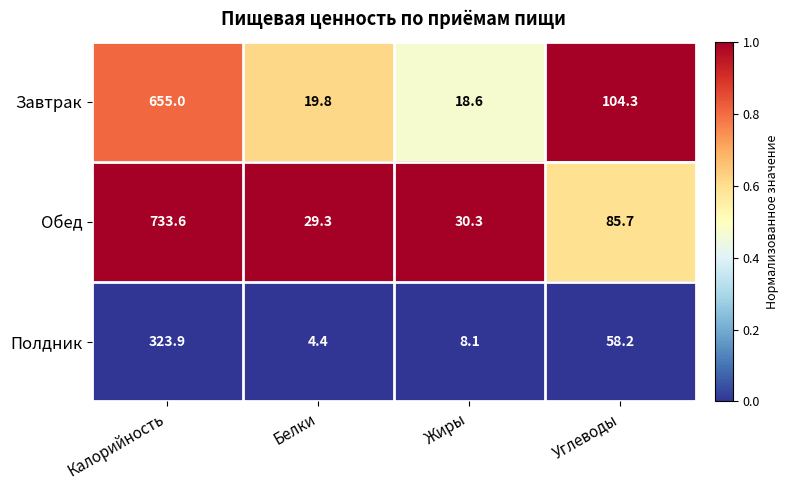

Is it true that Завтрак equals 18.6 at Жиры?

True